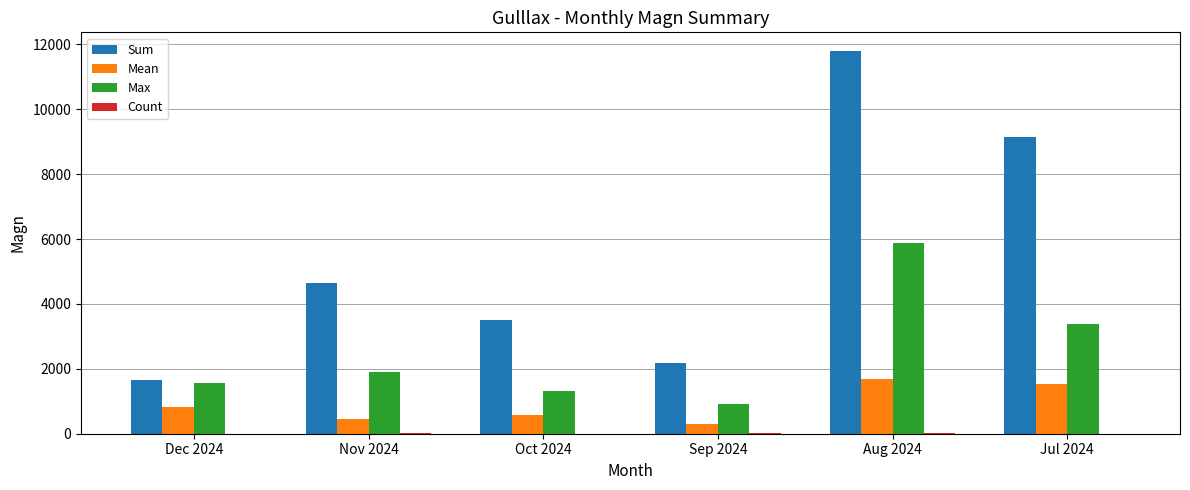

How many data points does each series have?

6